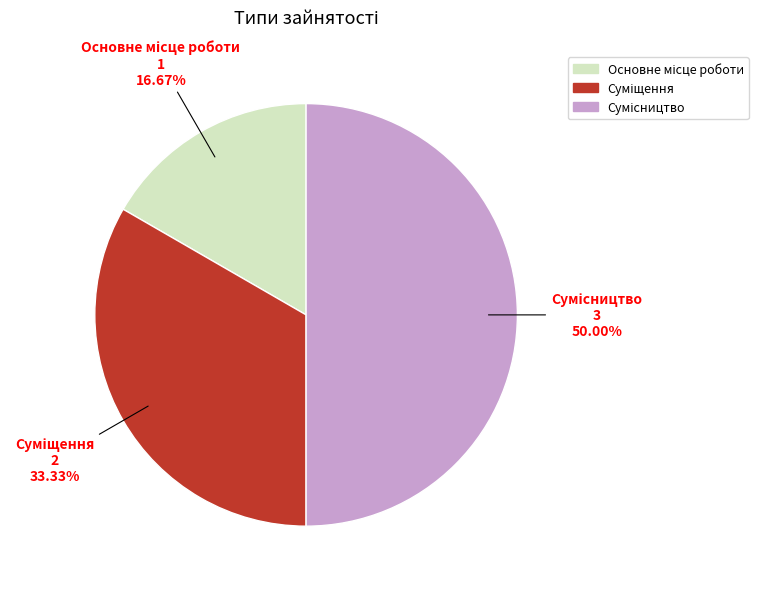

Is it true that Суміщення is 33% of the pie?

True